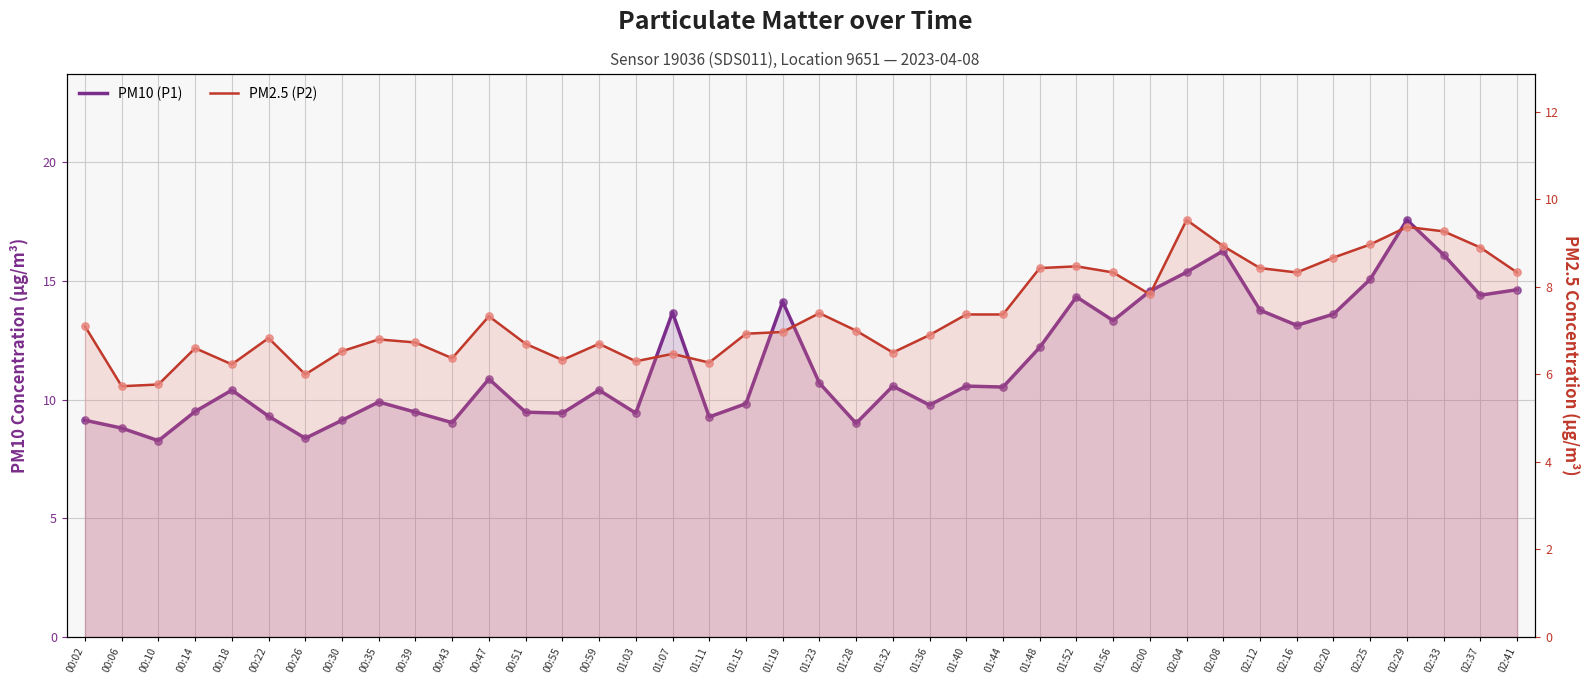

Which series has the largest total across all categories?

PM10 (P1)